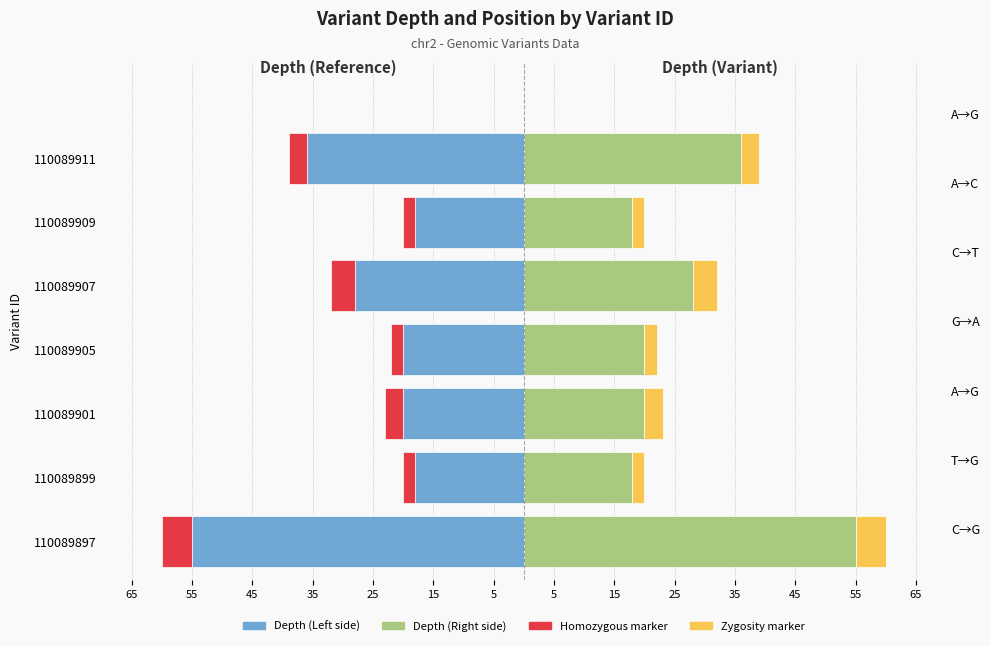

What is the greatest value displayed?

55